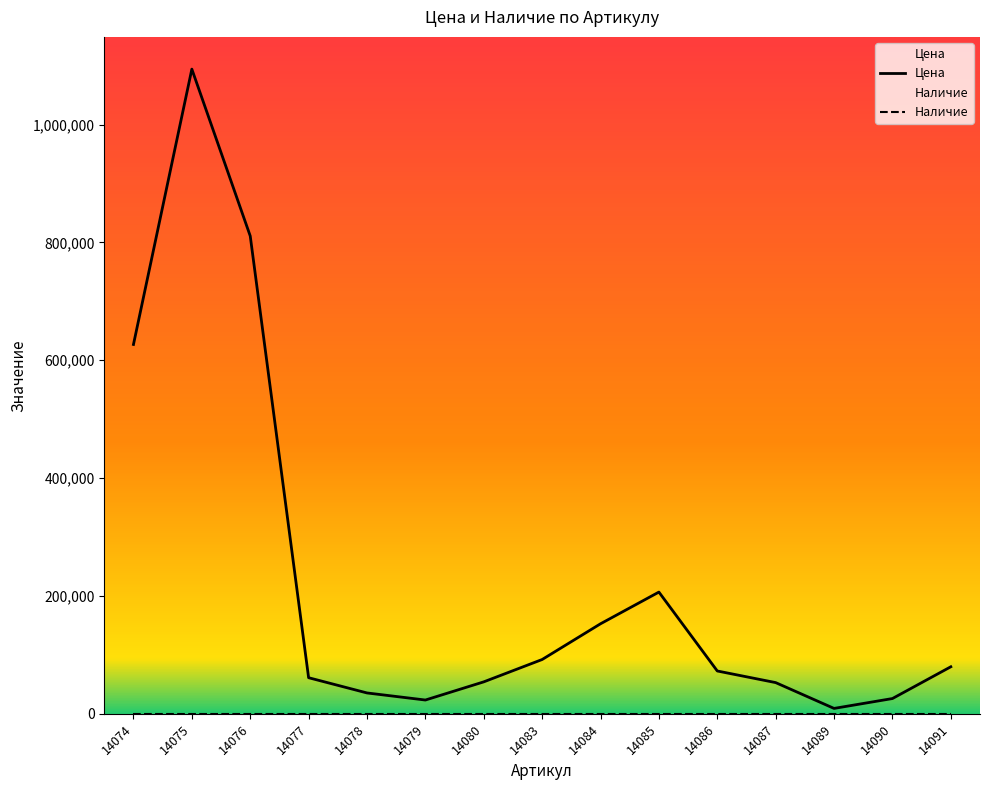

List the labels in order of value, largest first.

14075, 14076, 14074, 14085, 14084, 14083, 14091, 14086, 14077, 14080, 14087, 14078, 14090, 14079, 14089